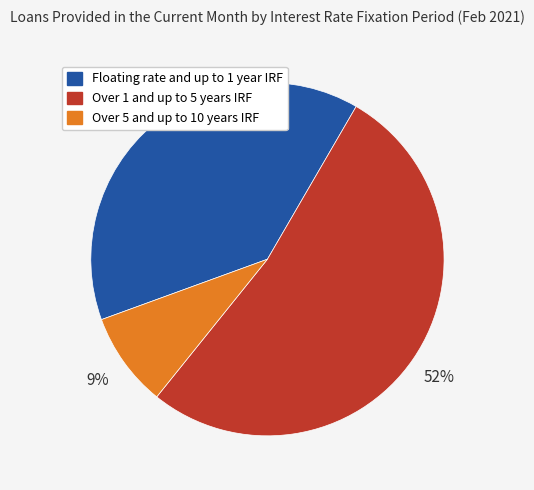

To the nearest percent, what is the average slice percentage?

33%